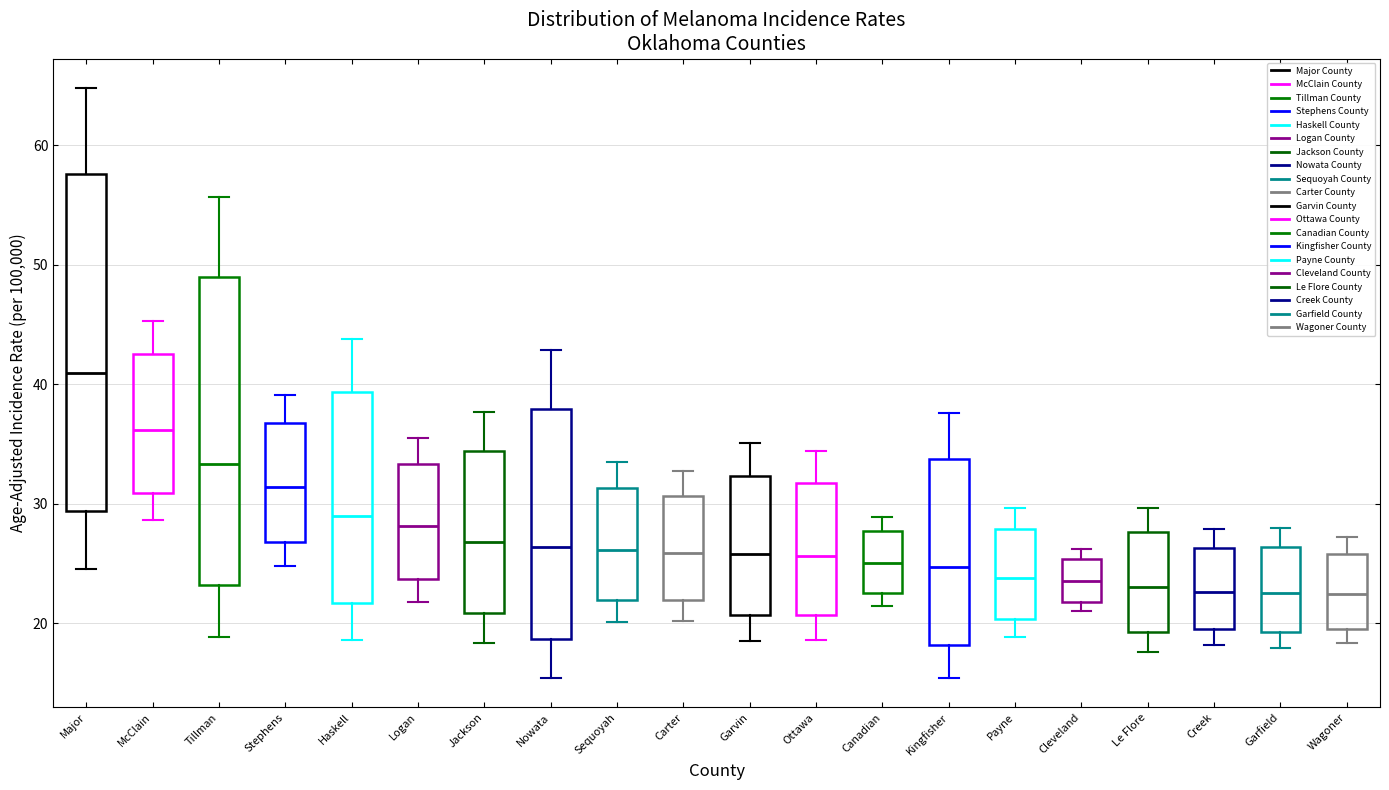

Reading left to right, transcribe this box plot: for each box, give where its median line is, the range the box spans, and where its two whiskers end, as read against the y-axis. The values are not printed on the chart, so give them approximately, as read against the axis.

Major: median 41, box 29 to 58, whiskers 25 to 65
McClain: median 36, box 31 to 43, whiskers 29 to 45
Tillman: median 33, box 23 to 49, whiskers 19 to 56
Stephens: median 31, box 27 to 37, whiskers 25 to 39
Haskell: median 29, box 22 to 39, whiskers 19 to 44
Logan: median 28, box 24 to 33, whiskers 22 to 36
Jackson: median 27, box 21 to 34, whiskers 18 to 38
Nowata: median 26, box 19 to 38, whiskers 15 to 43
Sequoyah: median 26, box 22 to 31, whiskers 20 to 34
Carter: median 26, box 22 to 31, whiskers 20 to 33
Garvin: median 26, box 21 to 32, whiskers 19 to 35
Ottawa: median 26, box 21 to 32, whiskers 19 to 34
Canadian: median 25, box 22 to 28, whiskers 21 to 29
Kingfisher: median 25, box 18 to 34, whiskers 15 to 38
Payne: median 24, box 20 to 28, whiskers 19 to 30
Cleveland: median 24, box 22 to 25, whiskers 21 to 26
Le Flore: median 23, box 19 to 28, whiskers 18 to 30
Creek: median 23, box 20 to 26, whiskers 18 to 28
Garfield: median 23, box 19 to 26, whiskers 18 to 28
Wagoner: median 22, box 20 to 26, whiskers 18 to 27